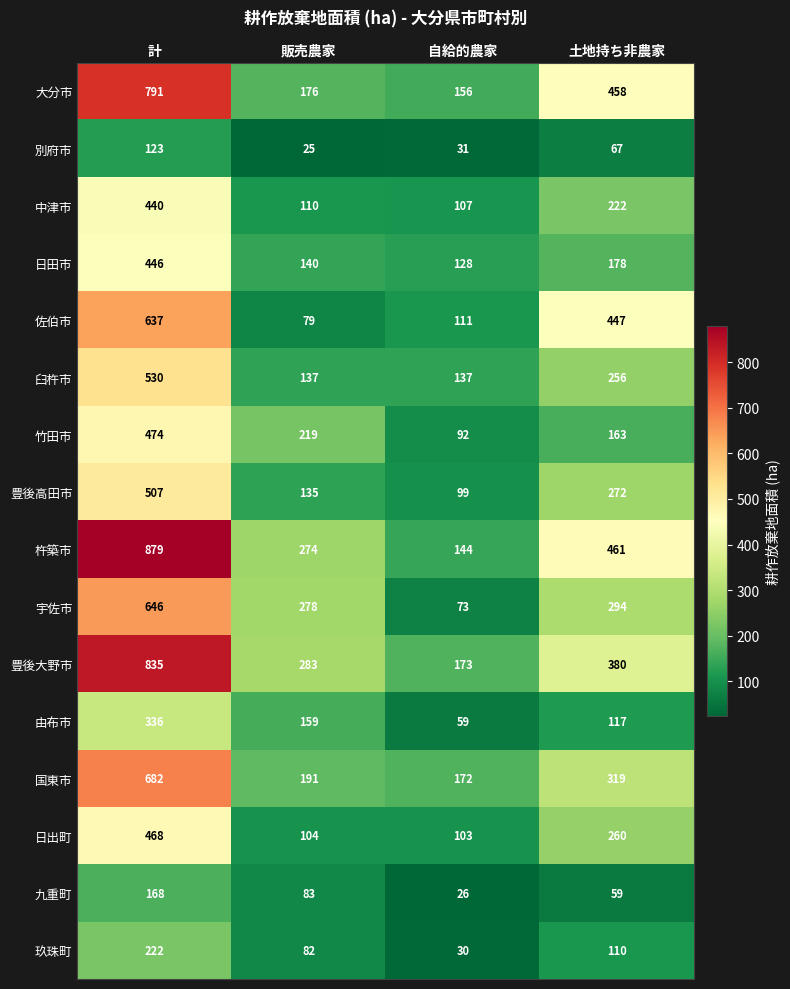

What is the difference between the highest and lowest values at 計?

756